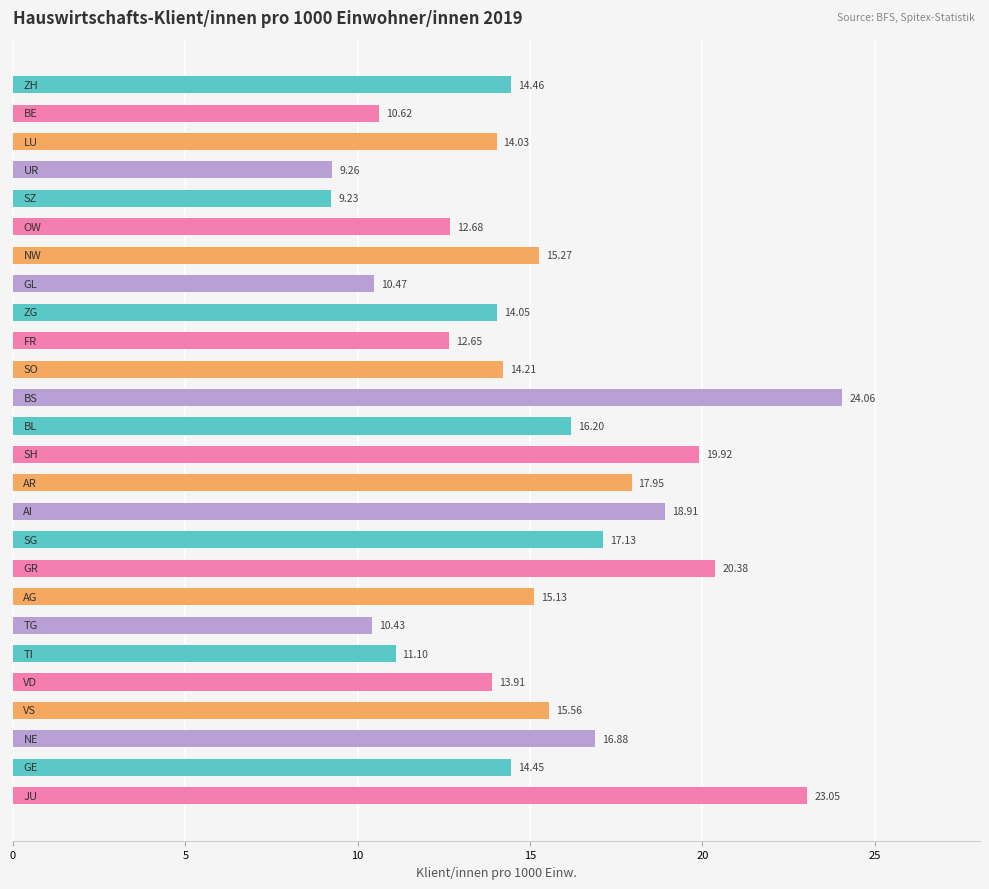

What is the sum of all values?

392.0